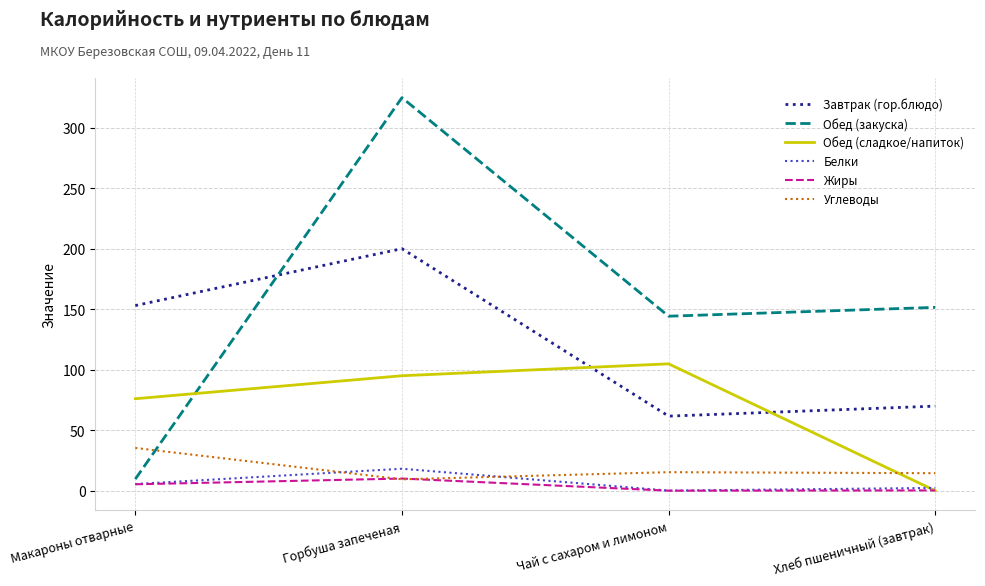

The value of Углеводы at Чай с сахаром и лимоном is 15.3. True or false?

True